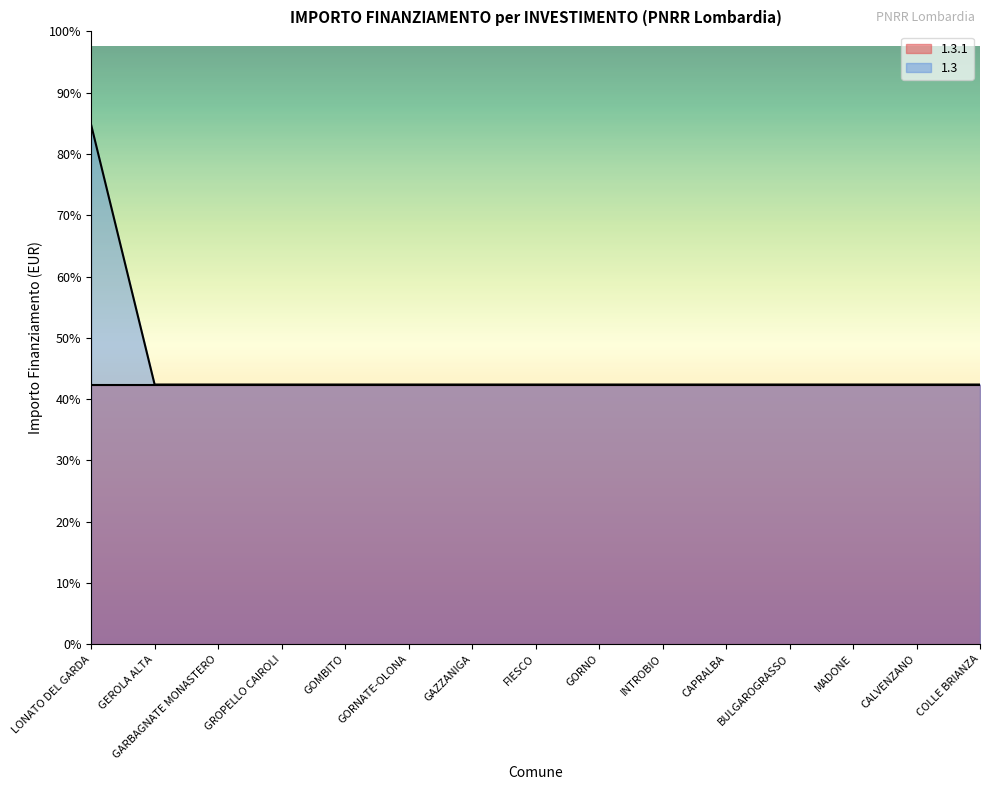

What is the ratio of the value at GROPELLO CAIROLI to the value at CALVENZANO?

1.0